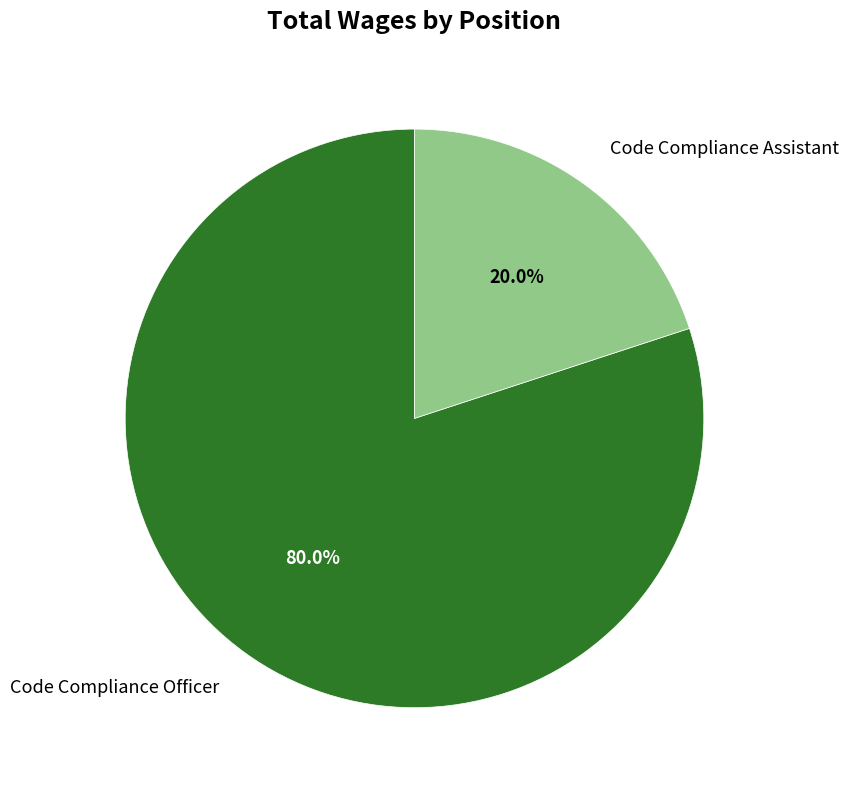

What is the smallest slice in the pie chart?

Code Compliance Assistant